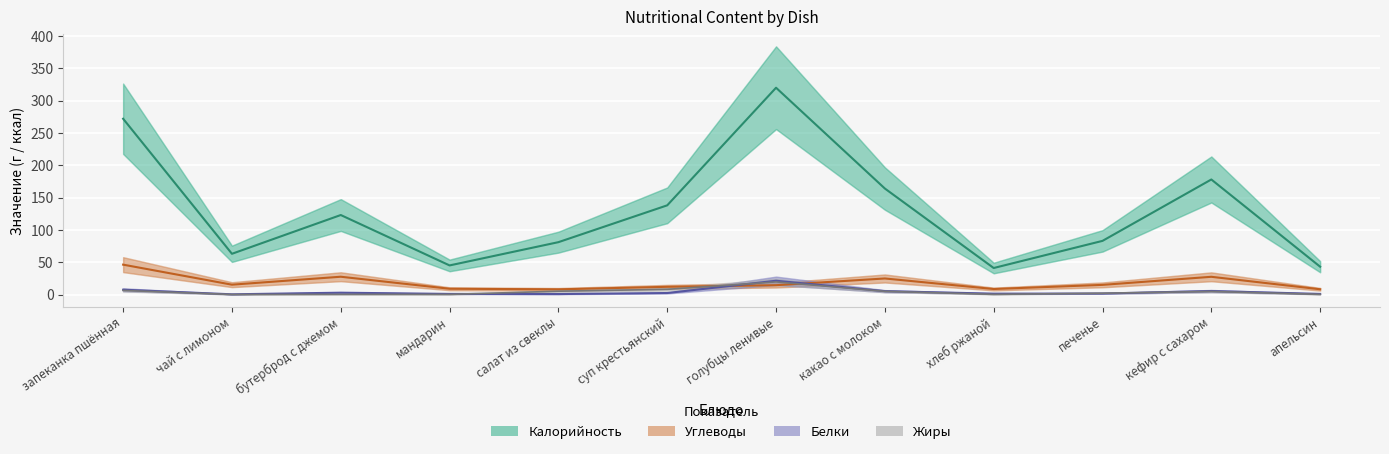

What value does the Углеводы series have at бутерброд с джемом?

27.5